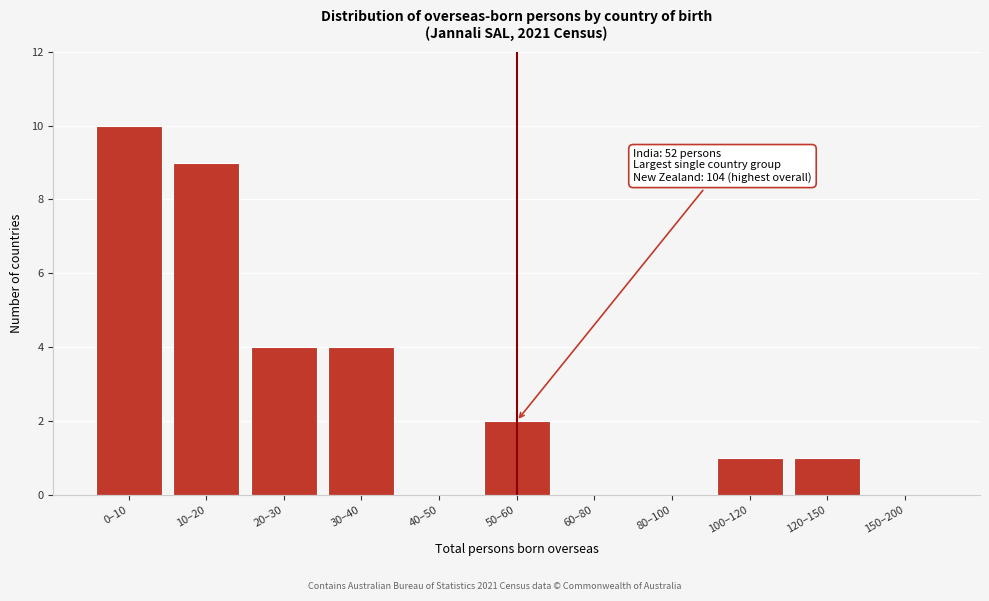

Reading right to left, extract all data points from this chart.

150–200=0	120–150=1	100–120=1	80–100=0	60–80=0	50–60=2	40–50=0	30–40=4	20–30=4	10–20=9	0–10=10